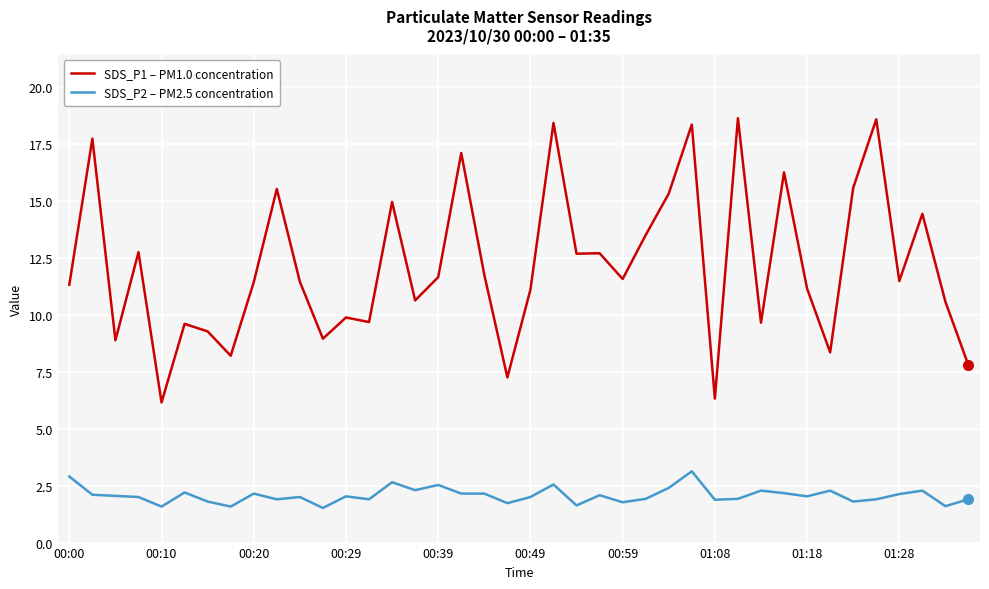

Which series has the widest spread of values?

SDS_P1 – PM1.0 concentration